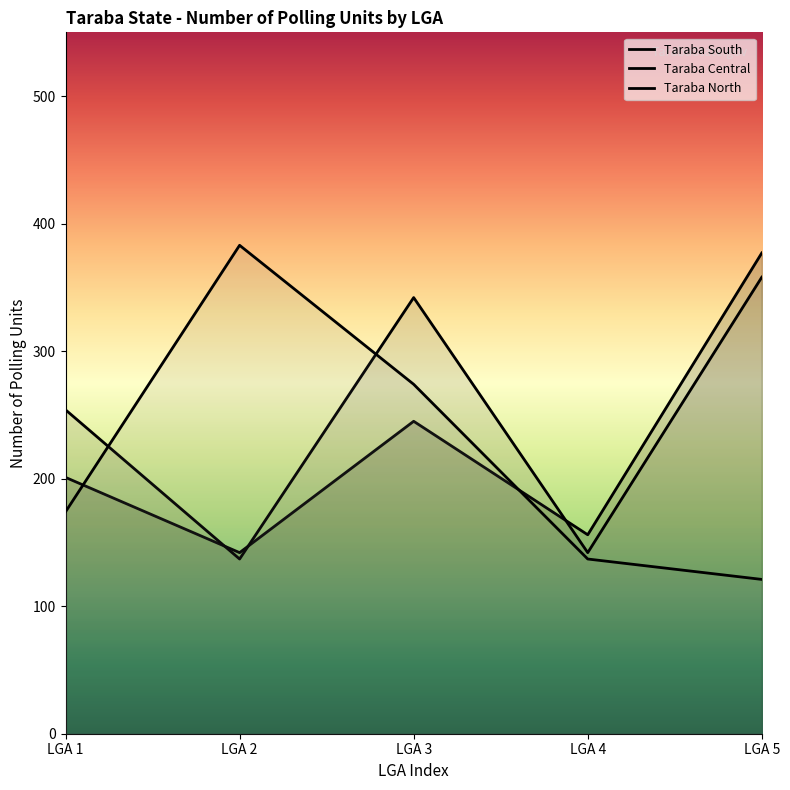

Which category has the highest value in the Taraba North series?

LGA 2